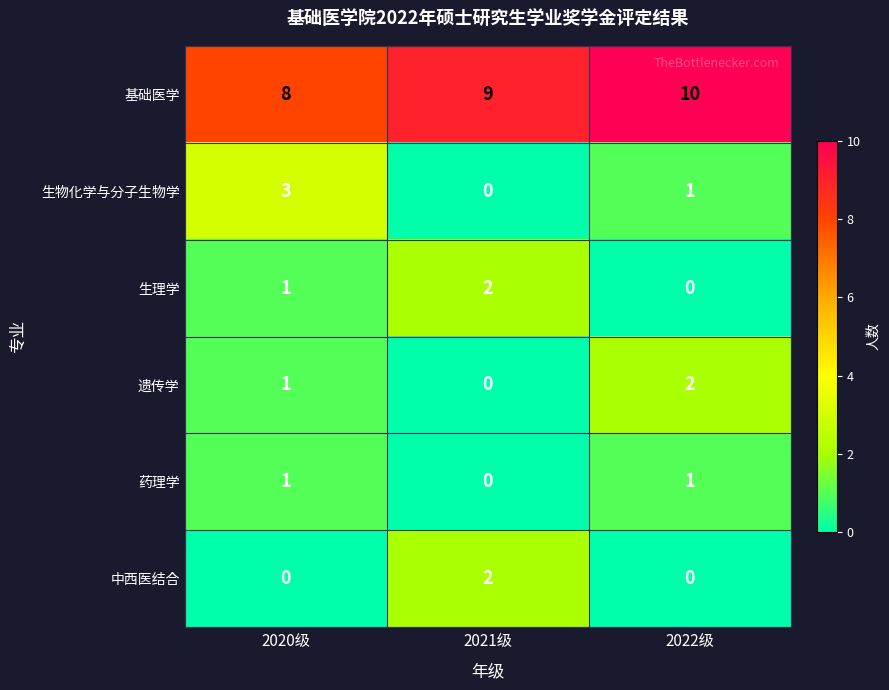

How many series are shown in this chart?

6